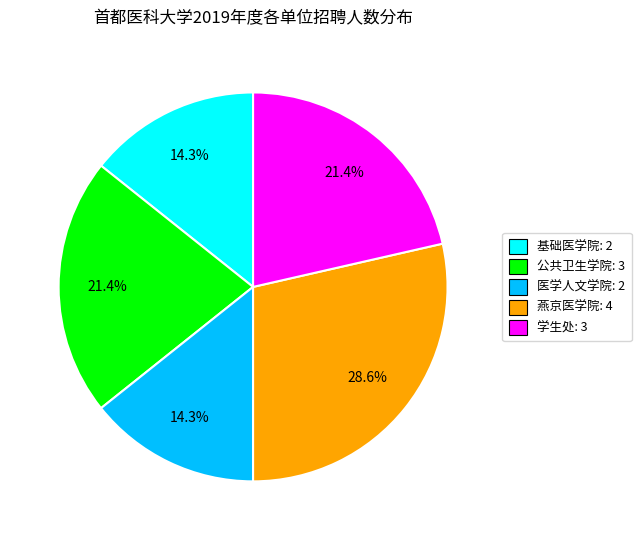

Is it true that 基础医学院 is 14% of the pie?

True